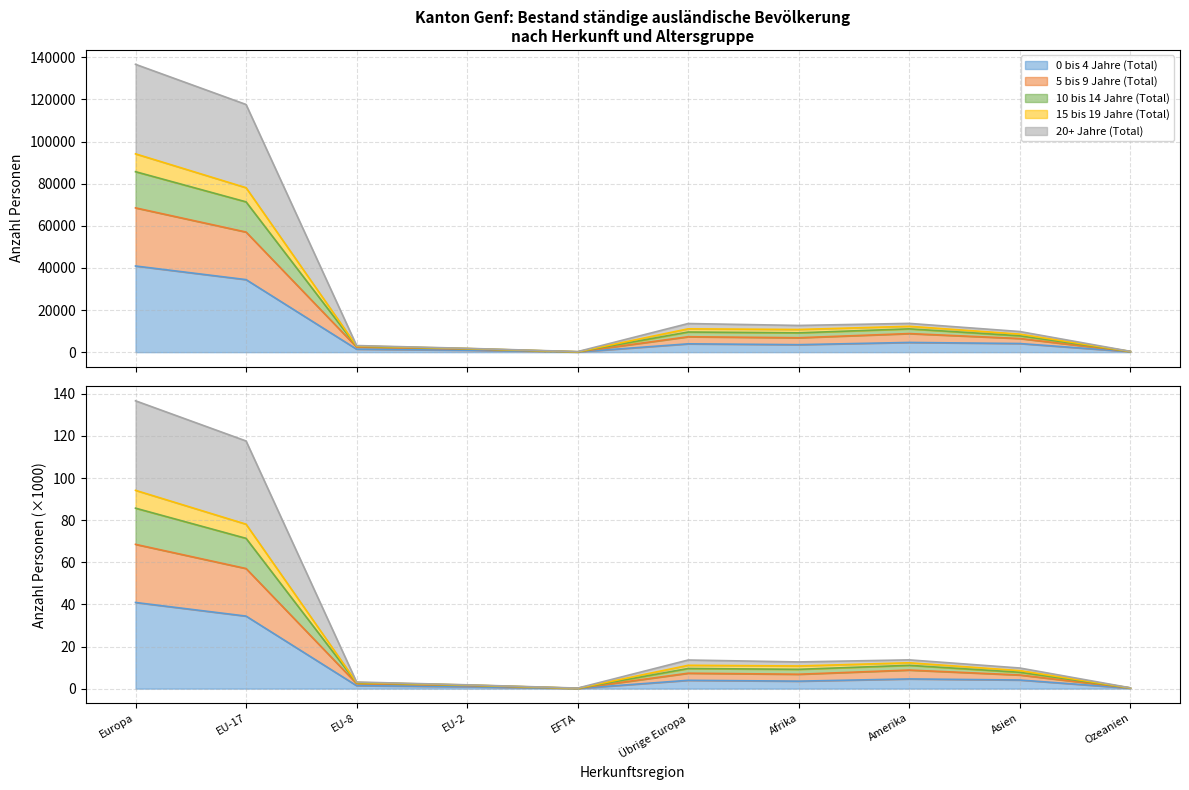

What is the lowest value of the 10 bis 14 Jahre (Total) series?

0.2